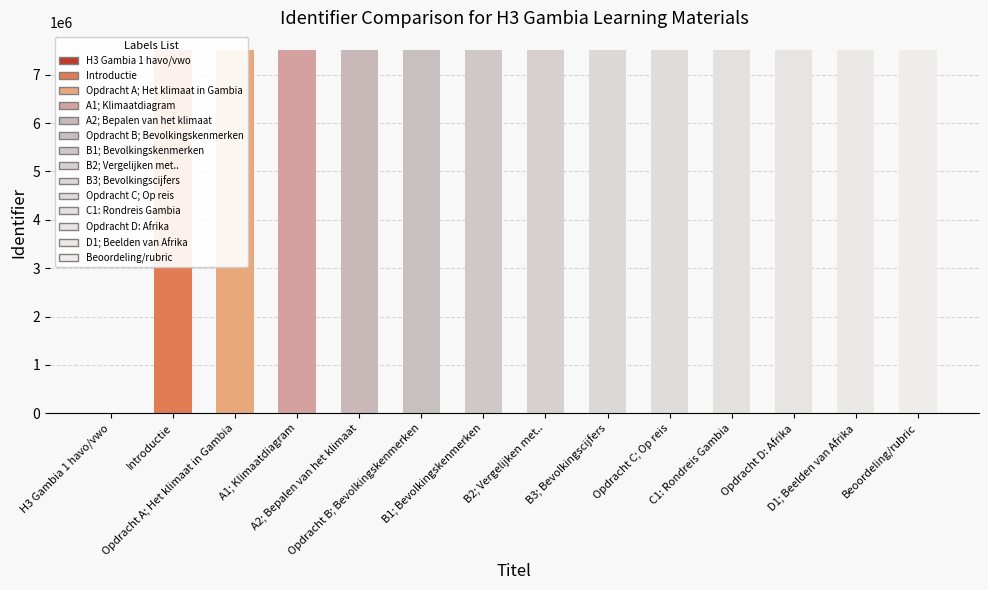

Reading left to right, transcribe all the data shown in this chart.

0	7502422	7502437	7502442	7502451	7502453	7502455	7502461	7502466	7502471	7502480	7502885	7502908	7502914